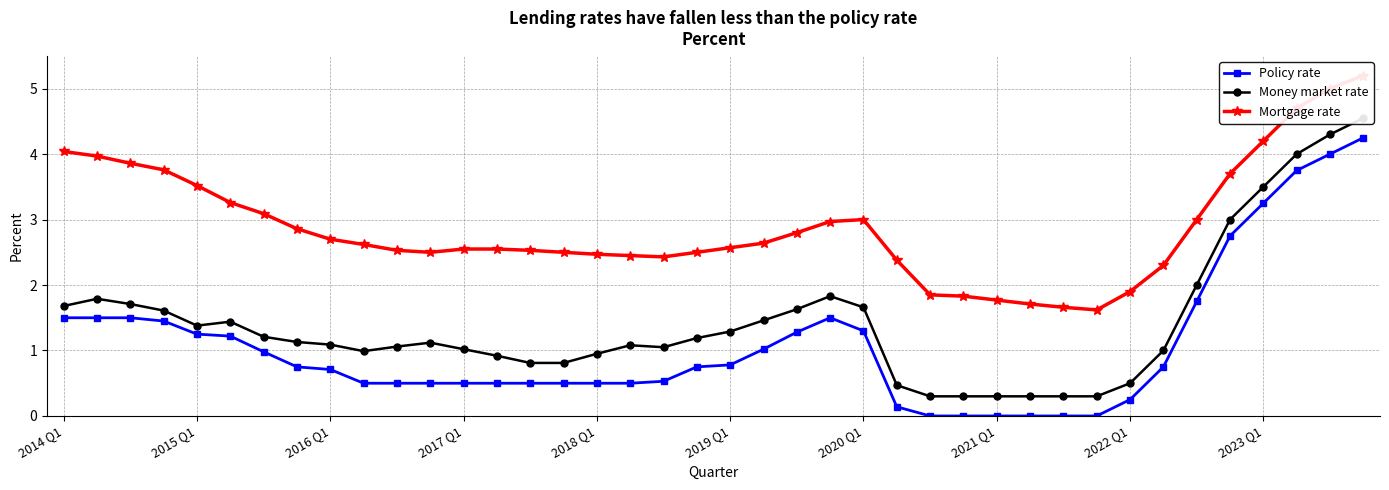

Which series has the largest total across all categories?

Mortgage rate